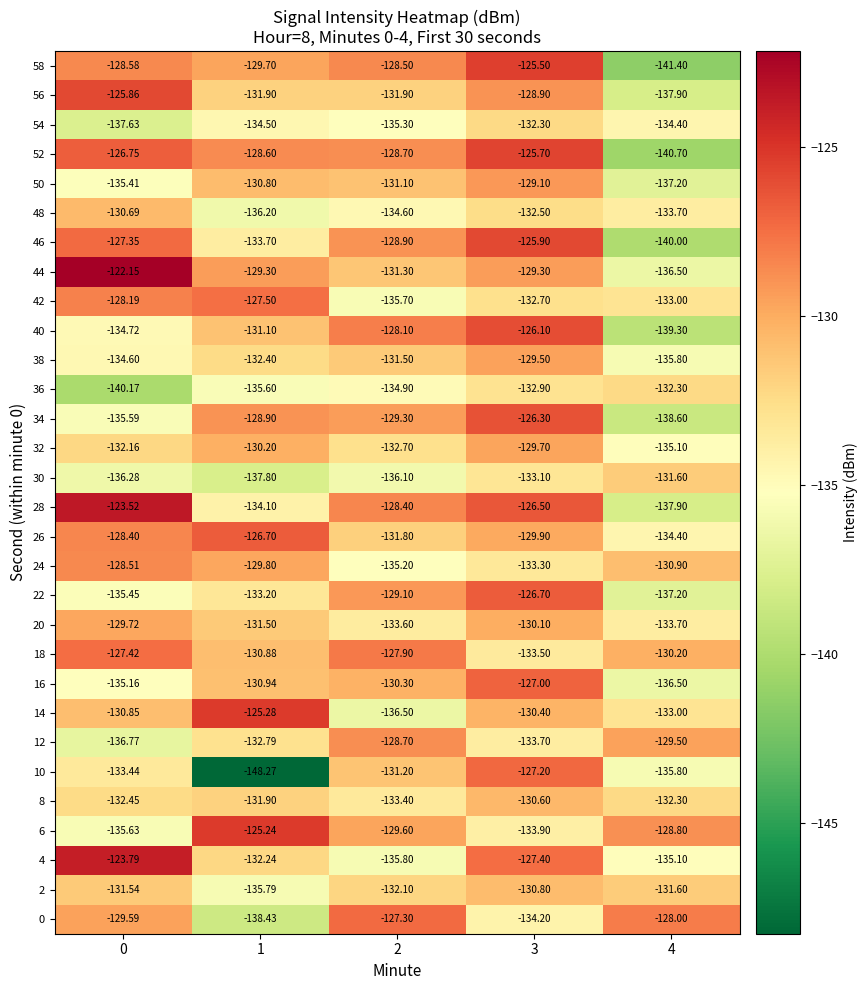

Is the value of 38 at 0 greater than the value of 40 at 1?

No